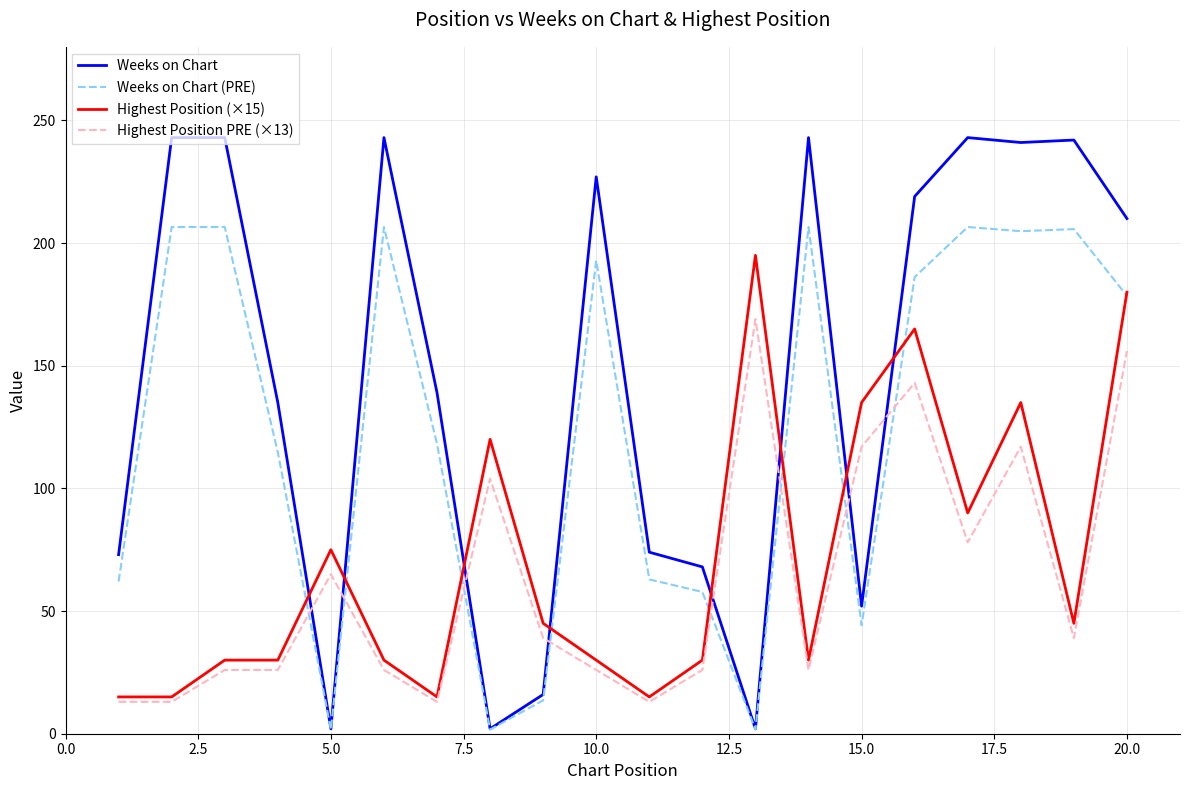

Rank the series by their maximum value, from highest to lowest.

Weeks on Chart, Weeks on Chart (PRE), Highest Position (×15), Highest Position PRE (×13)